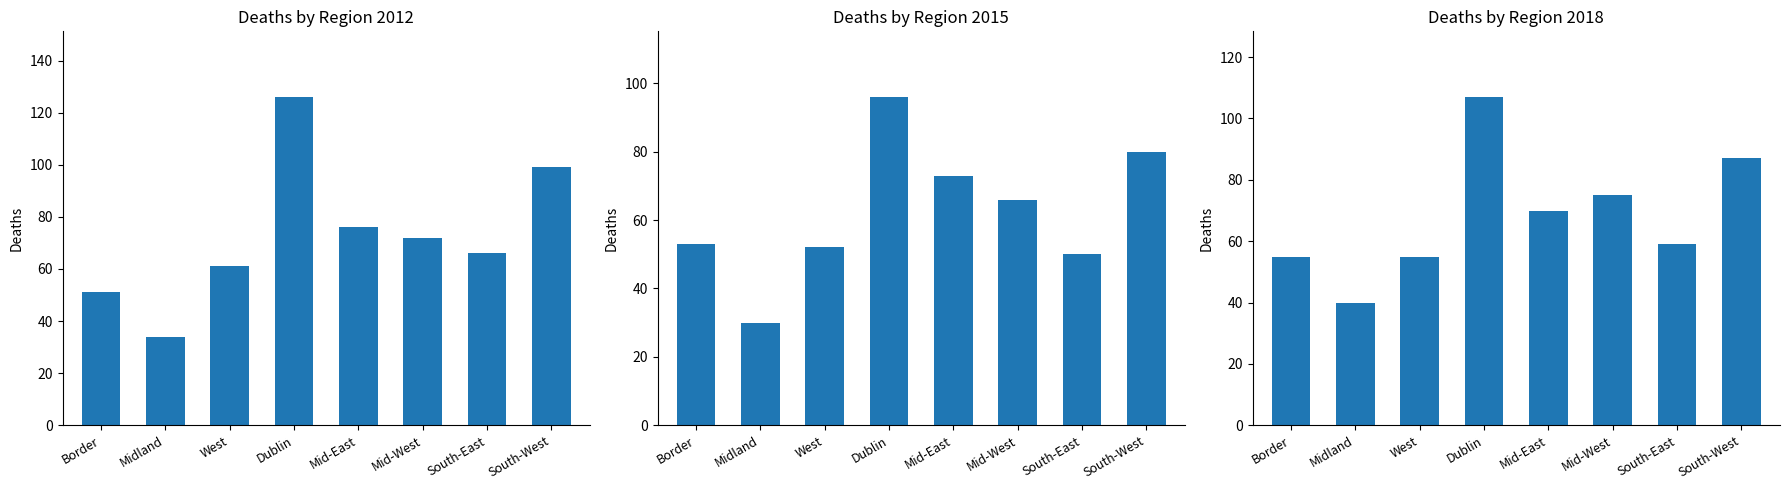

Rank the series by their maximum value, from lowest to highest.

2015, 2018, 2012